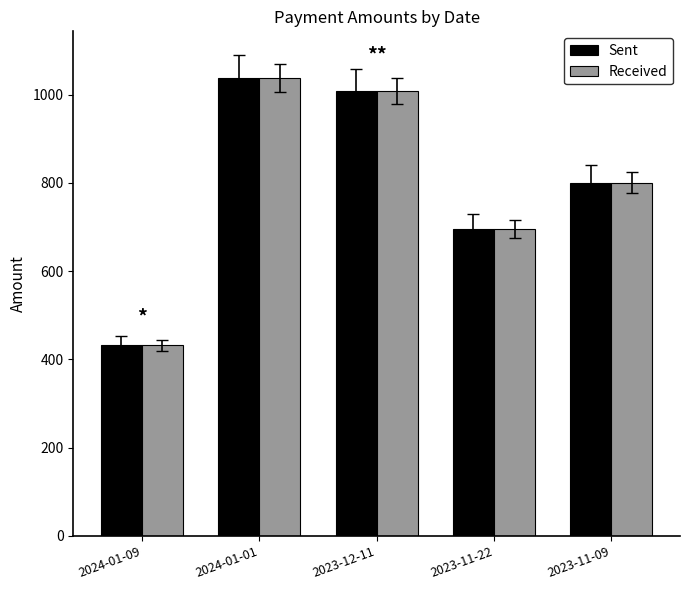

What is the greatest value displayed?

1037.0